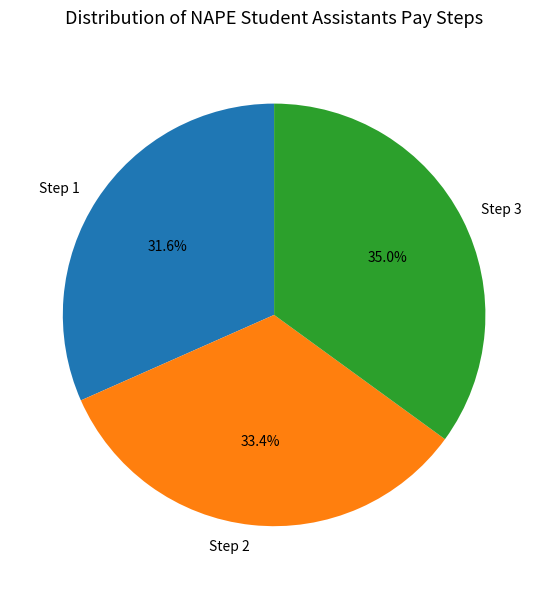

What portion of the pie excludes Step 3?

65.0%